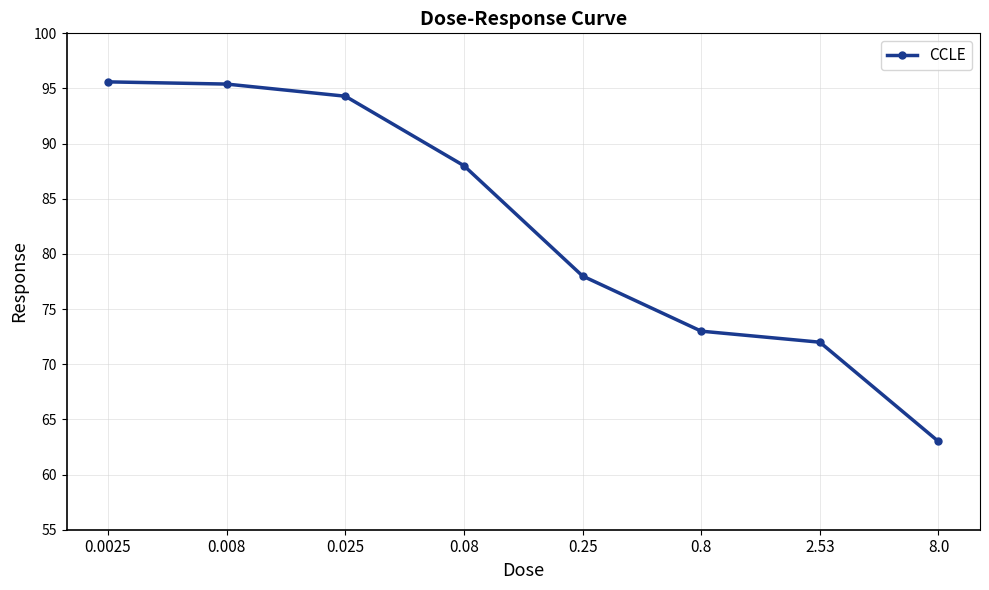

What is the change in value from 0.025 to 8.0?

-31.3